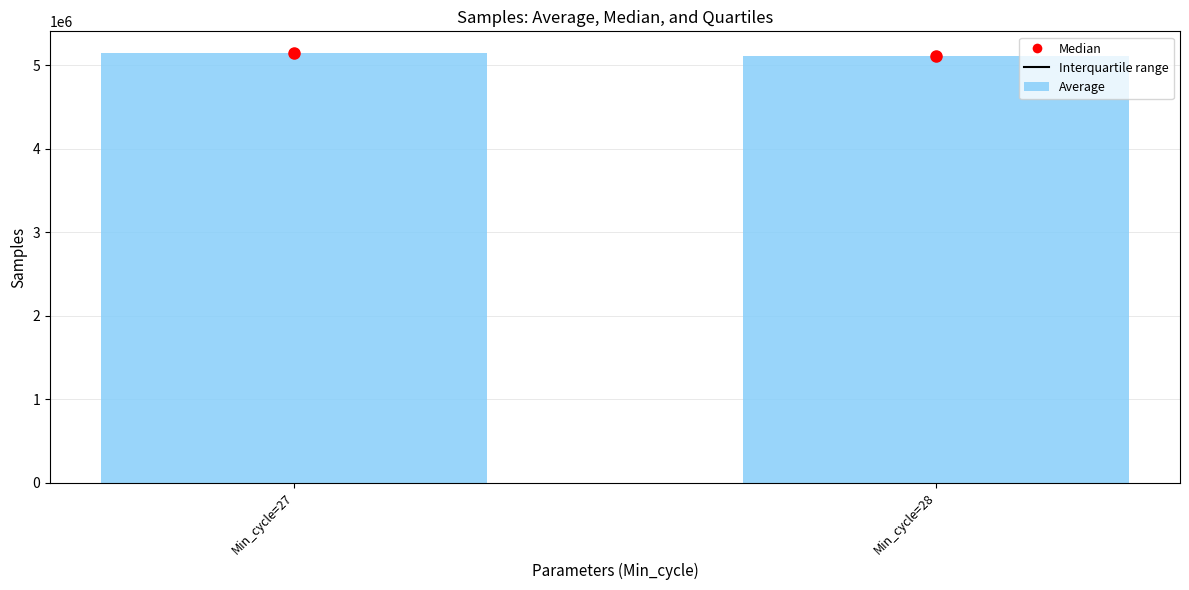

Reading left to right, list all the values displayed in this chart.

Min_cycle=27=5150372.0	Min_cycle=28=5117850.0